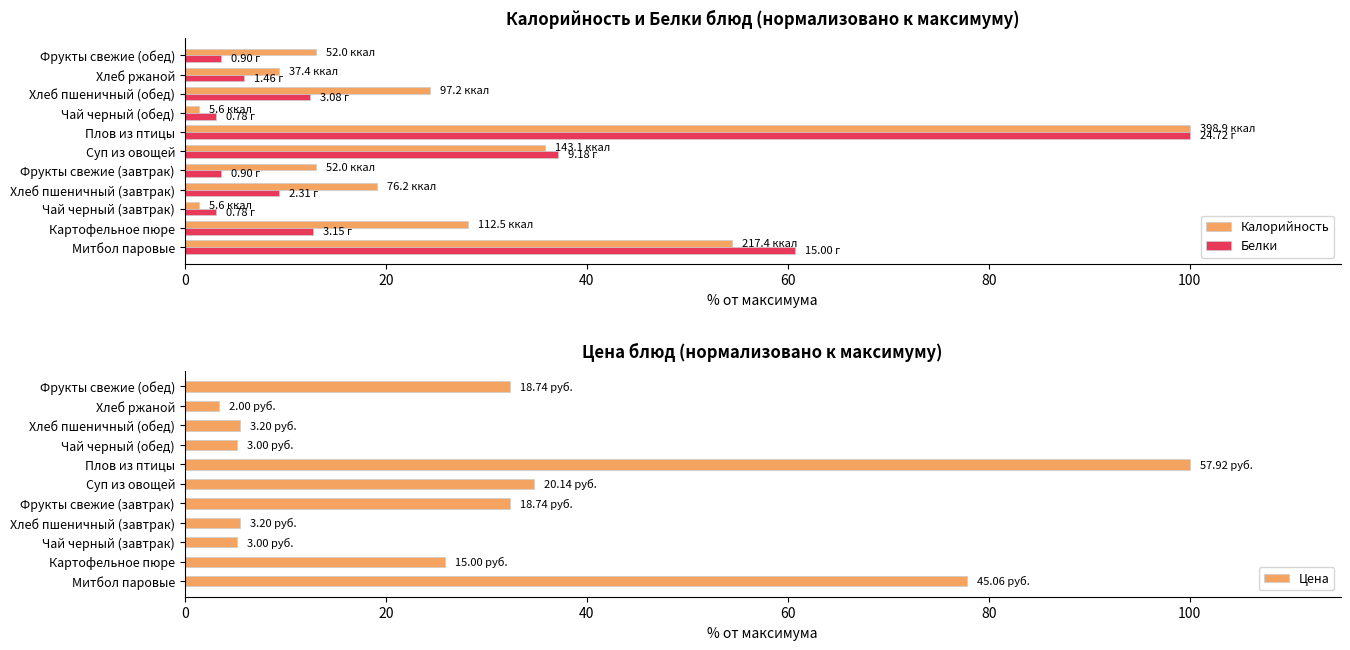

At which label is Белки closest to 51?

Митбол паровые